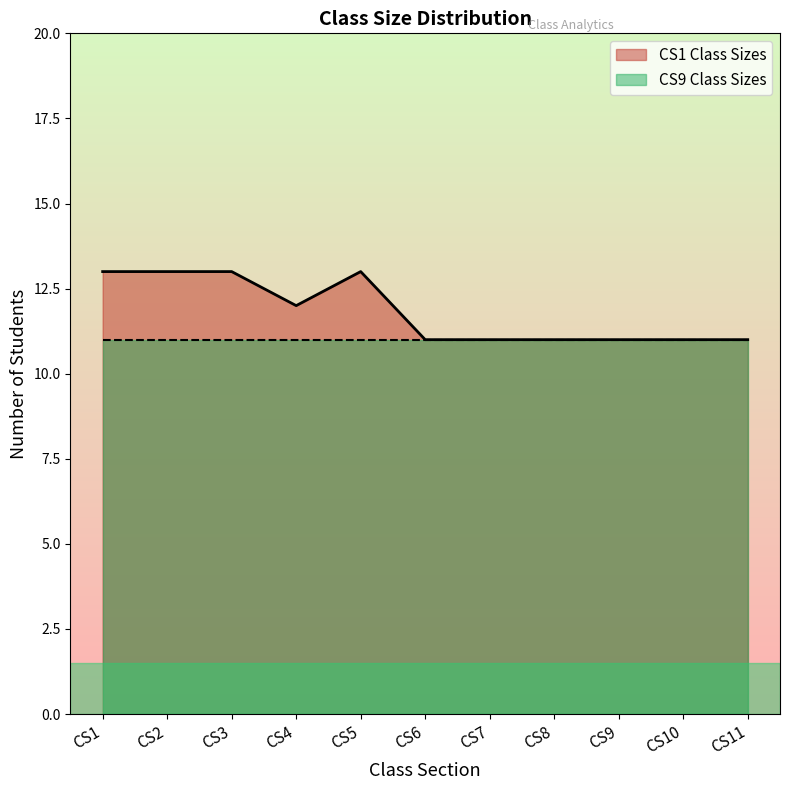

The chart shows a value of 13 at CS2. True or false?

True